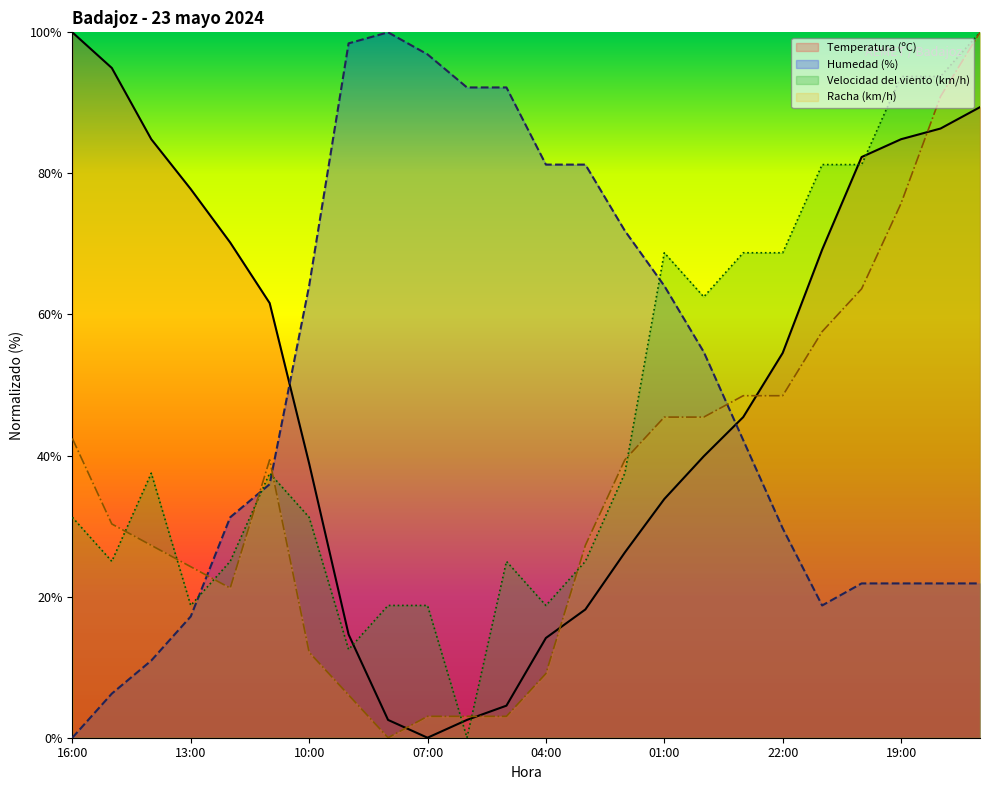

How many data points in Racha (km/h) are above 39?

12